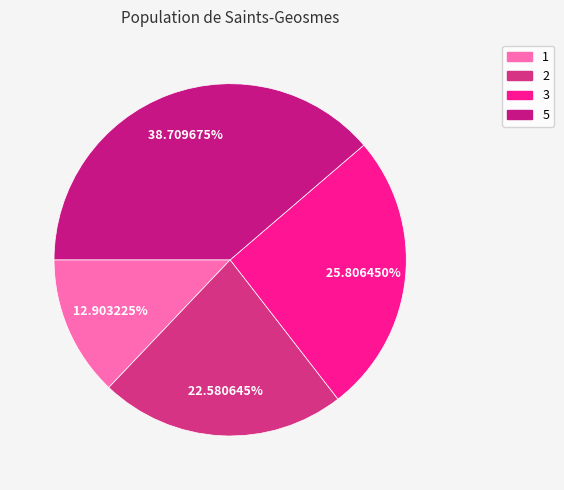

What is the largest slice in the pie chart?

5